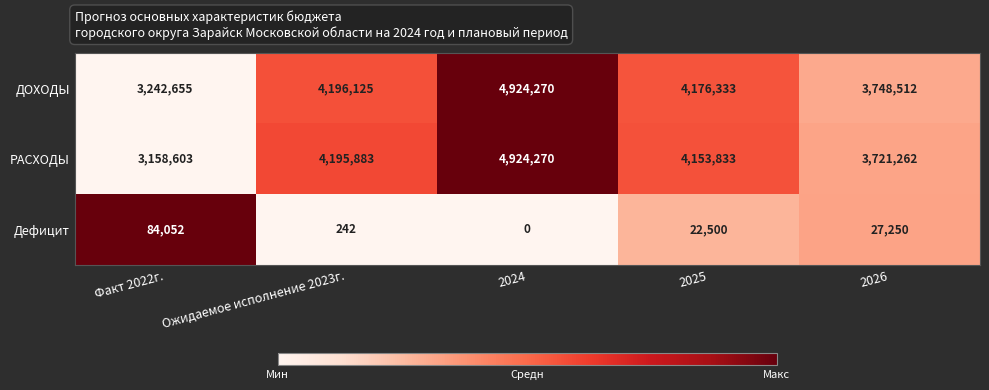

Where does the РАСХОДЫ series first go above 4153833?

Ожидаемое исполнение 2023г.